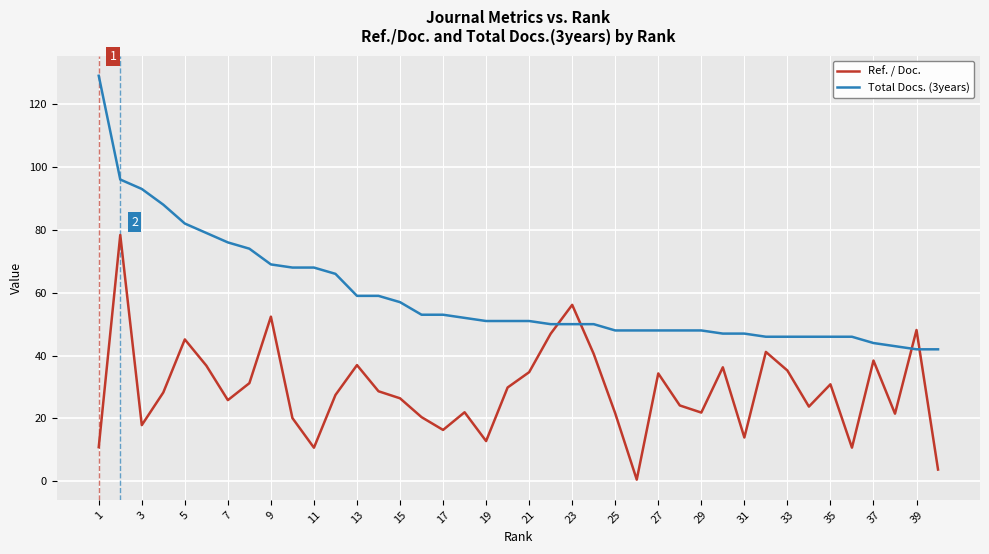

Which series has the widest spread of values?

Total Docs. (3years)